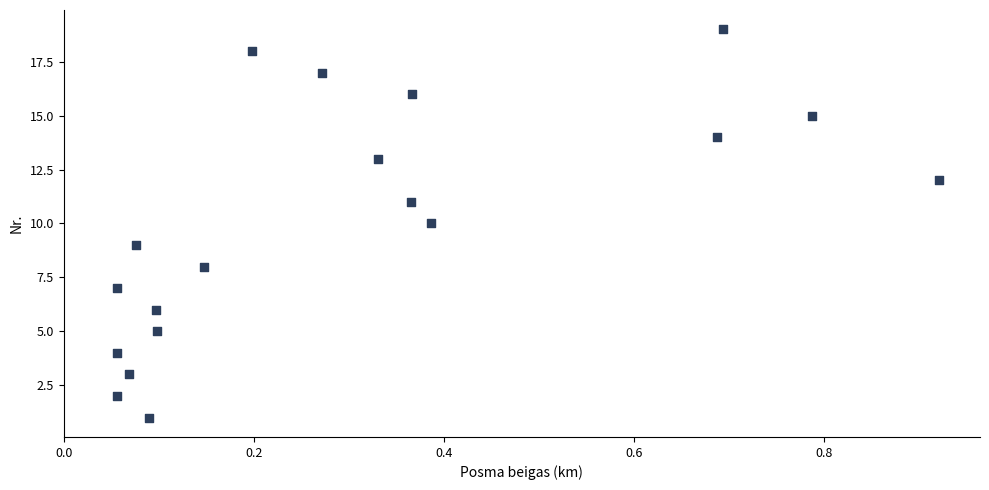

What is the range of Y values (max minus min)?

18